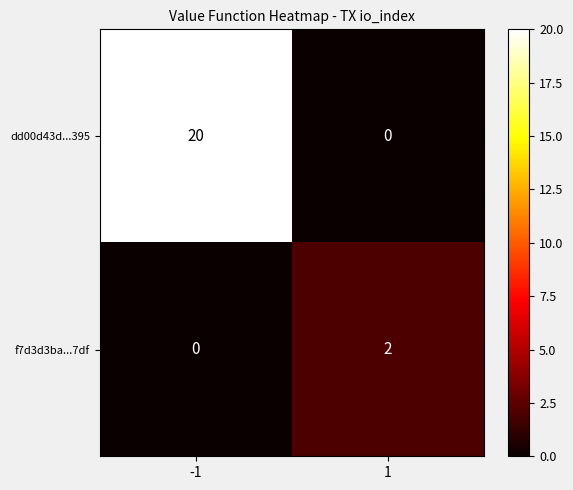

Reading left to right, transcribe all the data shown in this chart.

dd00d43d...395: -1=20	1=0
f7d3d3ba...7df: -1=0	1=2